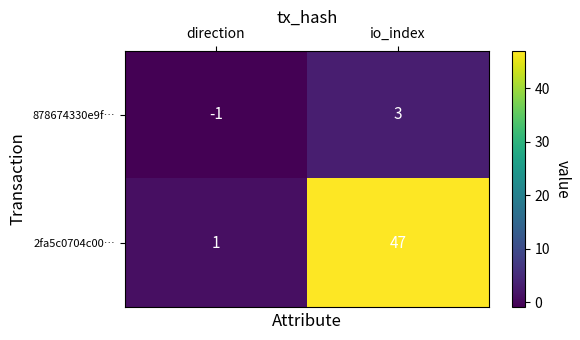

What is the difference between the 878674330e9f… values at direction and io_index?

4